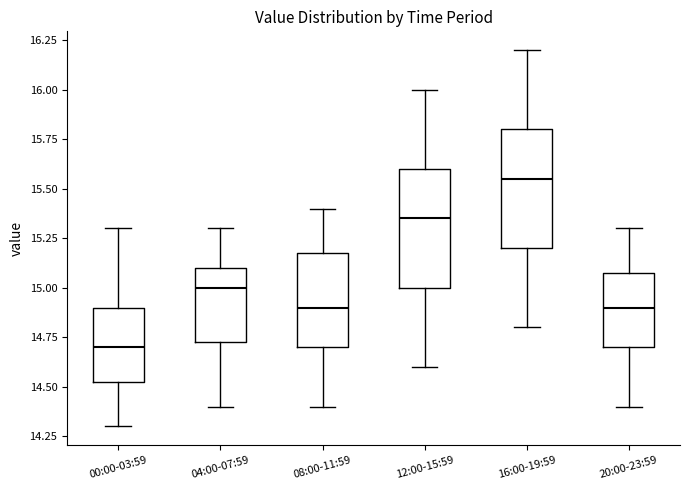

Reading left to right, read every box against the y-axis: the position of its median line, the range the box covers, and the ends of its whiskers. The values are not printed on the chart, so give them approximately, as read against the axis.

00:00-03:59: median 14.70, box 14.55 to 14.90, whiskers 14.30 to 15.30
04:00-07:59: median 15.00, box 14.75 to 15.10, whiskers 14.40 to 15.30
08:00-11:59: median 14.90, box 14.70 to 15.20, whiskers 14.40 to 15.40
12:00-15:59: median 15.35, box 15.00 to 15.60, whiskers 14.60 to 16.00
16:00-19:59: median 15.55, box 15.20 to 15.80, whiskers 14.80 to 16.20
20:00-23:59: median 14.90, box 14.70 to 15.10, whiskers 14.40 to 15.30